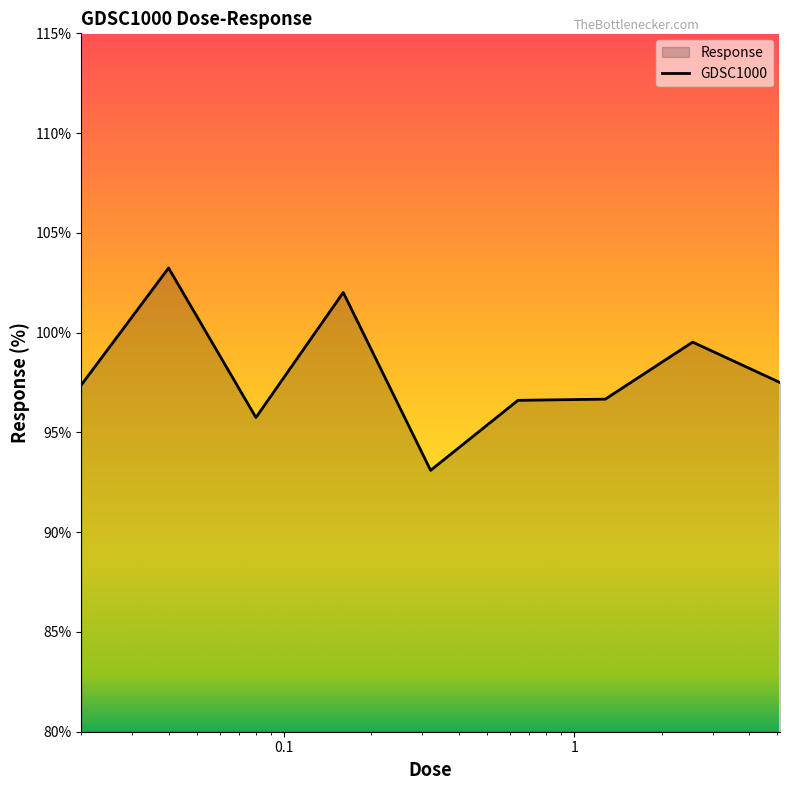

What is the minimum value shown in the chart?

93.1